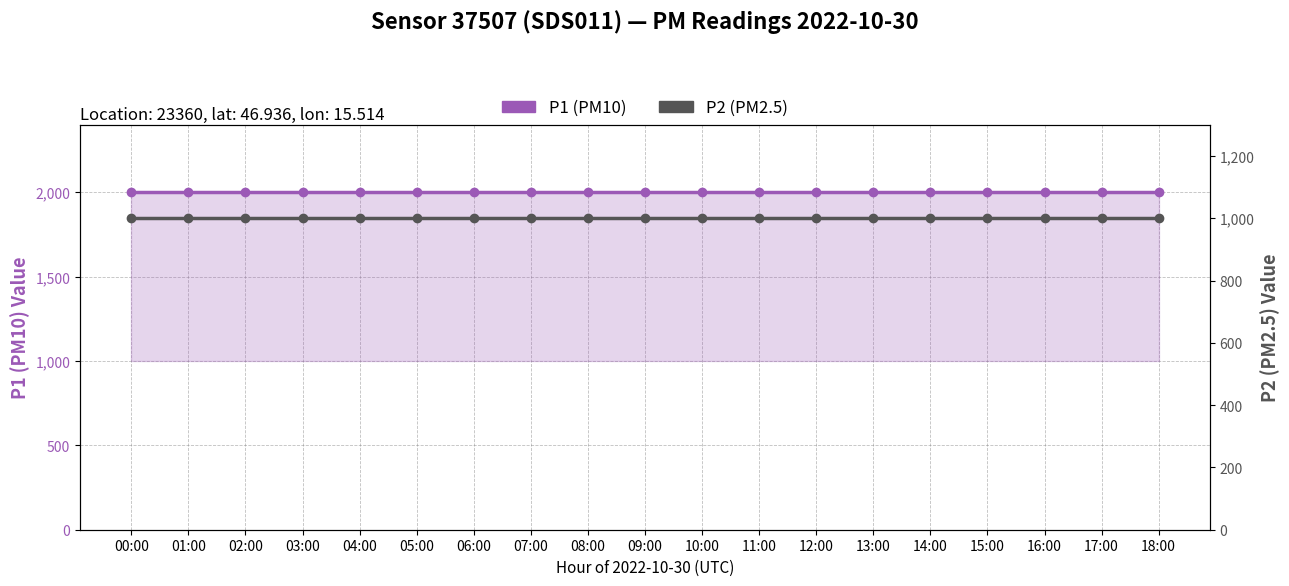

How many distinct data groups are displayed?

2